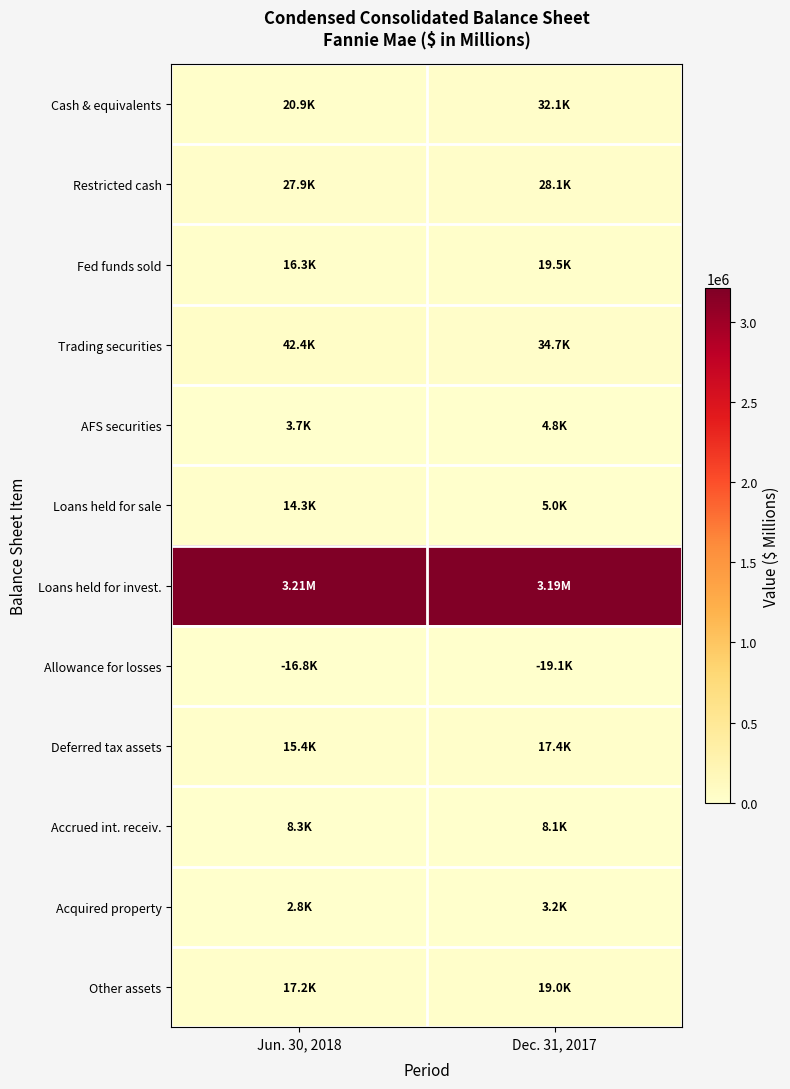

Reading left to right, list all the values displayed in this chart.

Cash & equivalents: Jun. 30, 2018=20853	Dec. 31, 2017=32110
Restricted cash: Jun. 30, 2018=27876	Dec. 31, 2017=28150
Fed funds sold: Jun. 30, 2018=16300	Dec. 31, 2017=19470
Trading securities: Jun. 30, 2018=42381	Dec. 31, 2017=34679
AFS securities: Jun. 30, 2018=3723	Dec. 31, 2017=4843
Loans held for sale: Jun. 30, 2018=14323	Dec. 31, 2017=4988
Loans held for invest.: Jun. 30, 2018=3211113	Dec. 31, 2017=3192621
Allowance for losses: Jun. 30, 2018=0	Dec. 31, 2017=0
Deferred tax assets: Jun. 30, 2018=15375	Dec. 31, 2017=17350
Accrued int. receiv.: Jun. 30, 2018=8256	Dec. 31, 2017=8133
Acquired property: Jun. 30, 2018=2816	Dec. 31, 2017=3220
Other assets: Jun. 30, 2018=17160	Dec. 31, 2017=19049